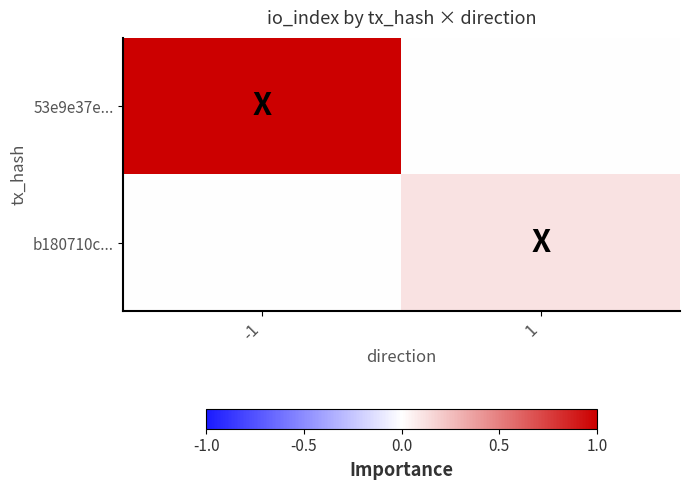

Reading left to right, what are all the values shown in this chart?

53e9e37e...: -1=63	1=0
b180710c...: -1=0	1=7